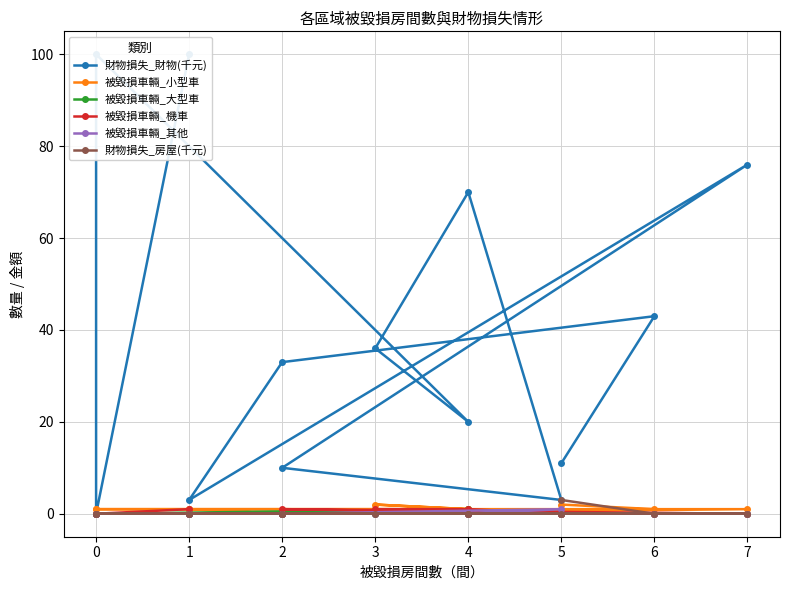

What are all the series names shown in the legend?

財物損失_財物(千元), 被毀損車輛_小型車, 被毀損車輛_大型車, 被毀損車輛_機車, 被毀損車輛_其他, 財物損失_房屋(千元)